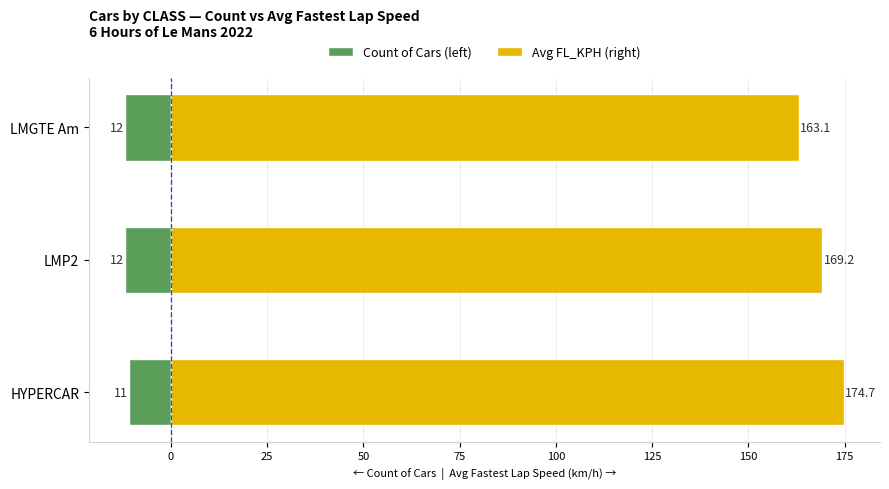

How many data points in Count of Cars are above -12?

1